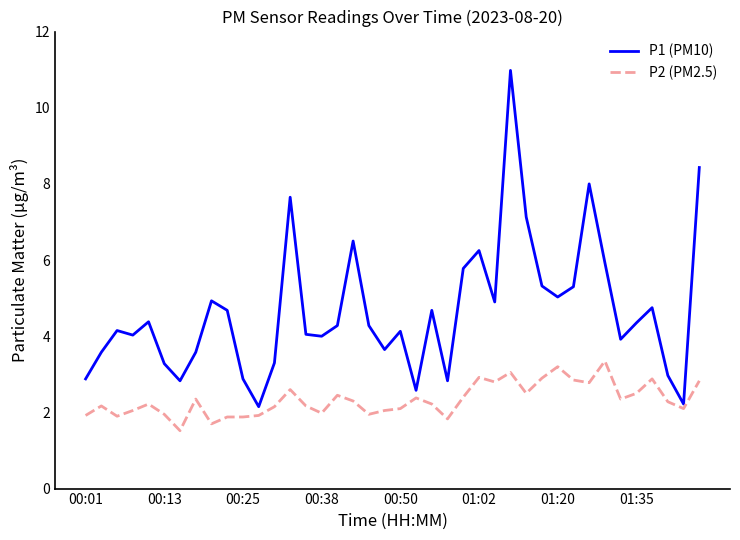

Which series has the widest spread of values?

P1 (PM10)